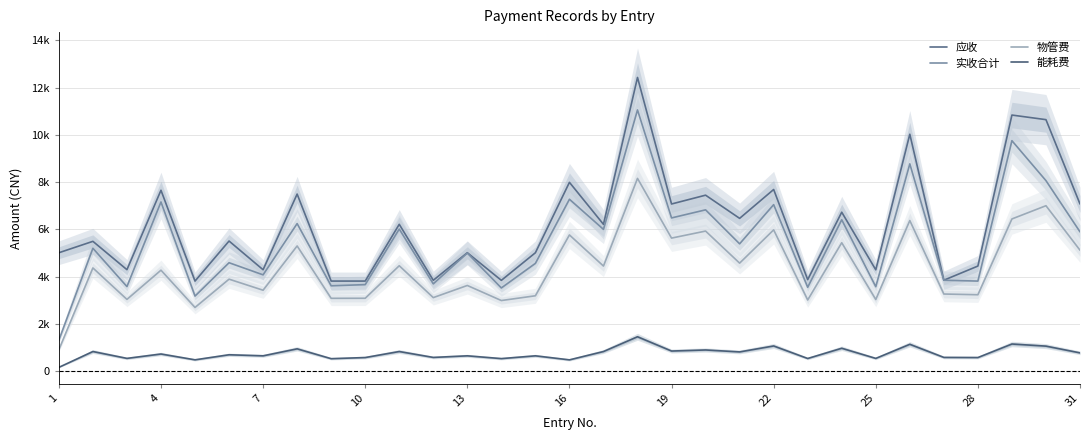

How many values in the 应收 series are below 5505?

15